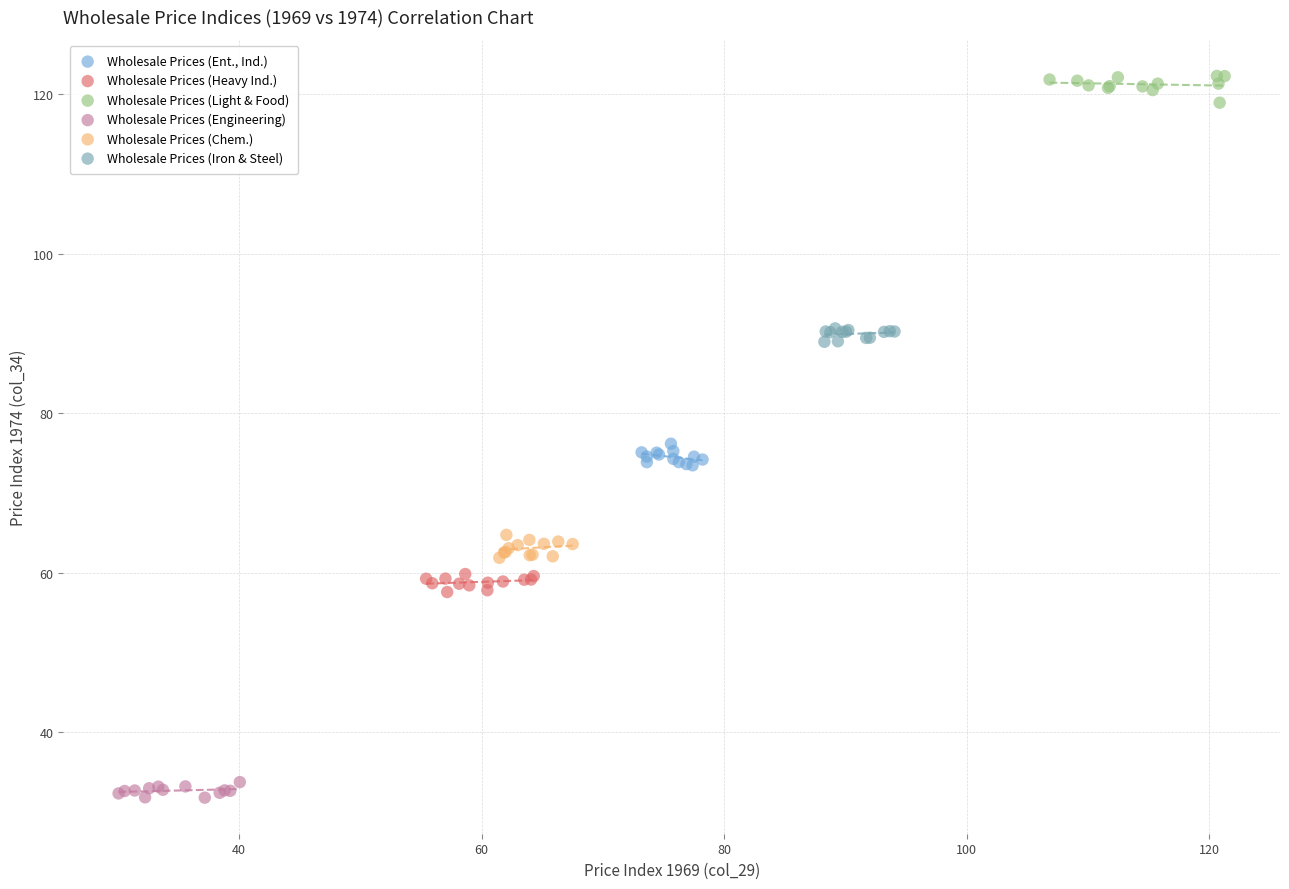

What are all the series names shown in the legend?

Wholesale Prices (Ent., Ind.), Wholesale Prices (Heavy Ind.), Wholesale Prices (Light & Food), Wholesale Prices (Engineering), Wholesale Prices (Chem.), Wholesale Prices (Iron & Steel)